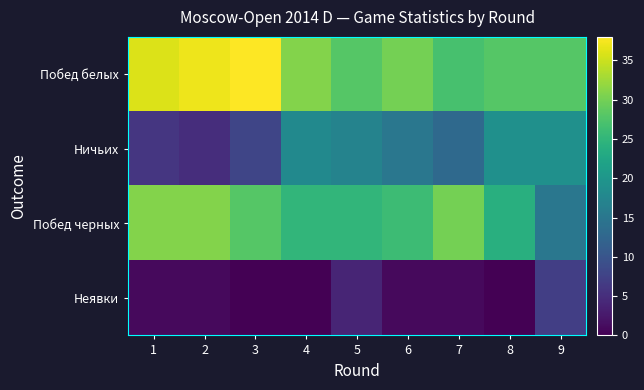

What is the greatest value displayed?

38